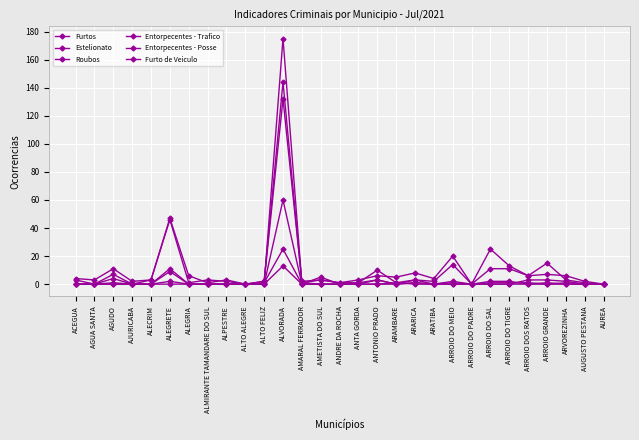

Count the number of categories in the chart.

29